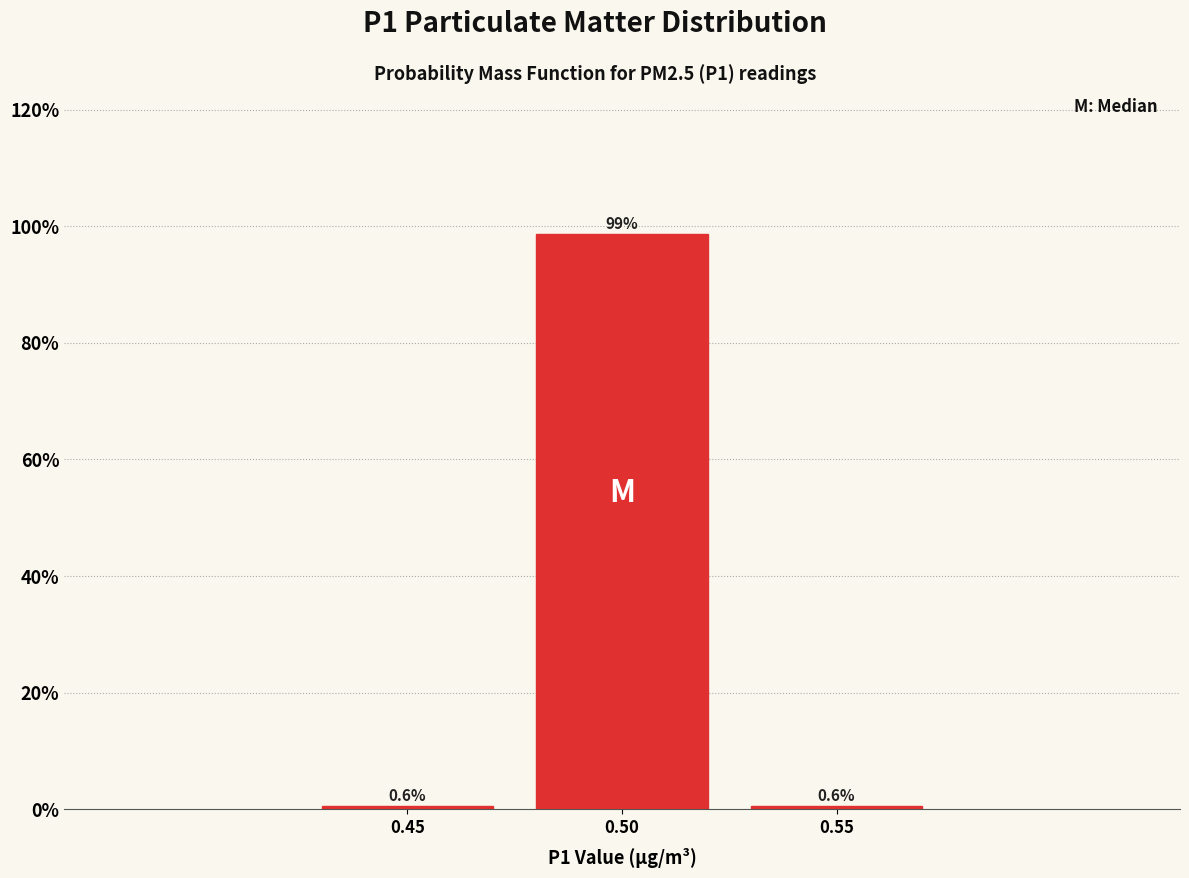

Reading right to left, what are all the values shown in this chart?

0.55=0.6	0.50=98.8	0.45=0.6